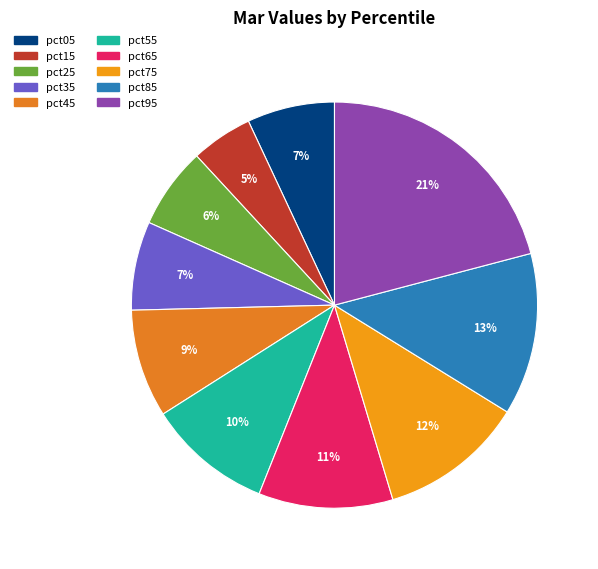

Combined, do pct15 and pct75 account for over 50%?

No